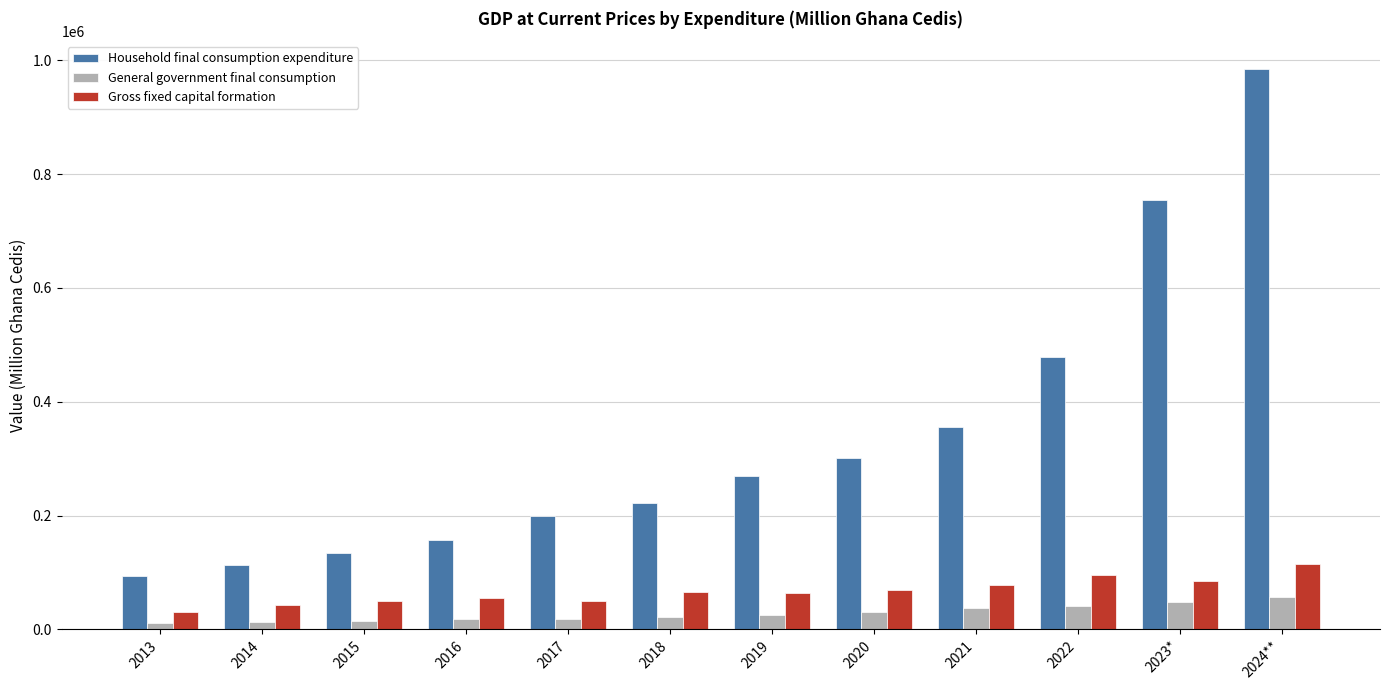

True or false: Gross fixed capital formation has a value of 29923.2 at 2013.

True